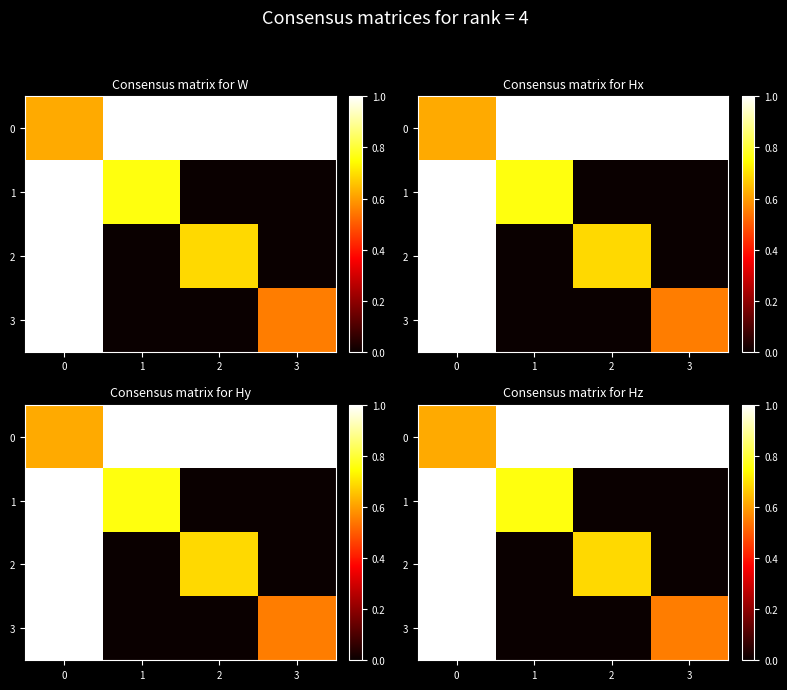

Which series has the widest spread of values?

1